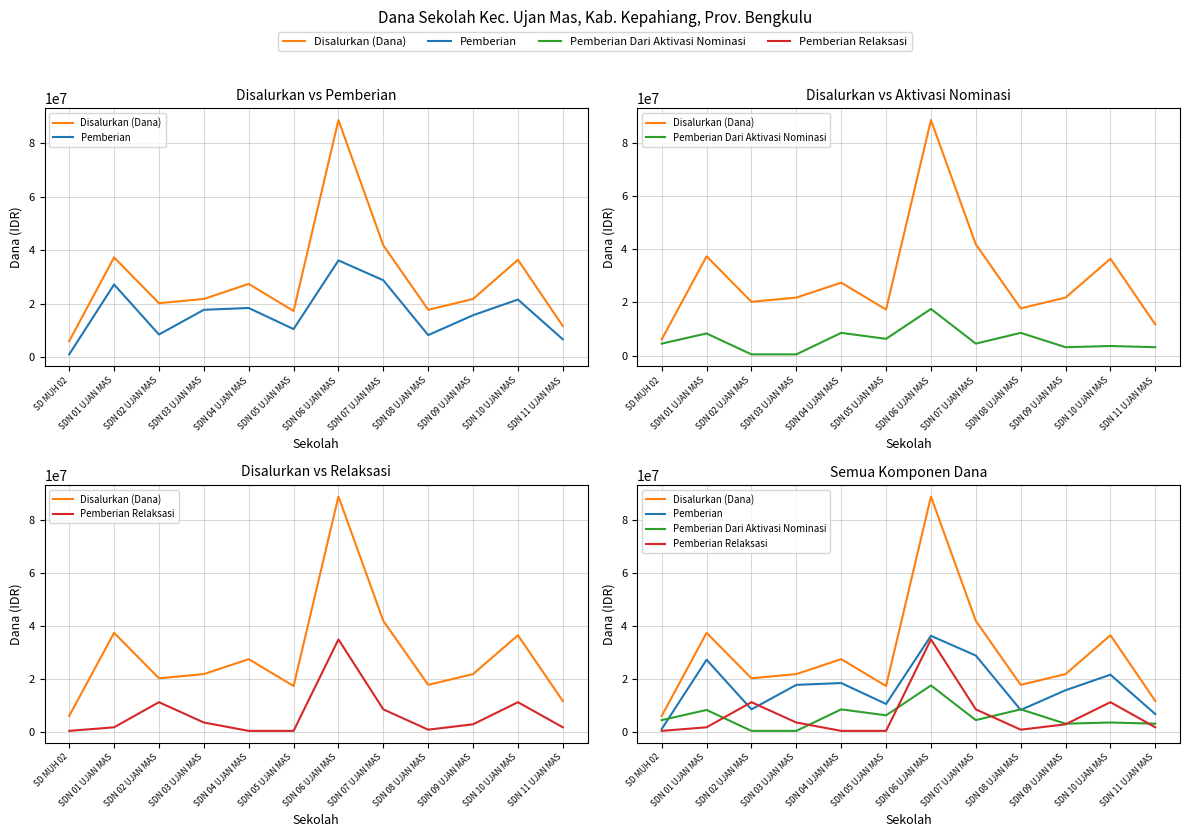

What is the smallest value displayed?

450000